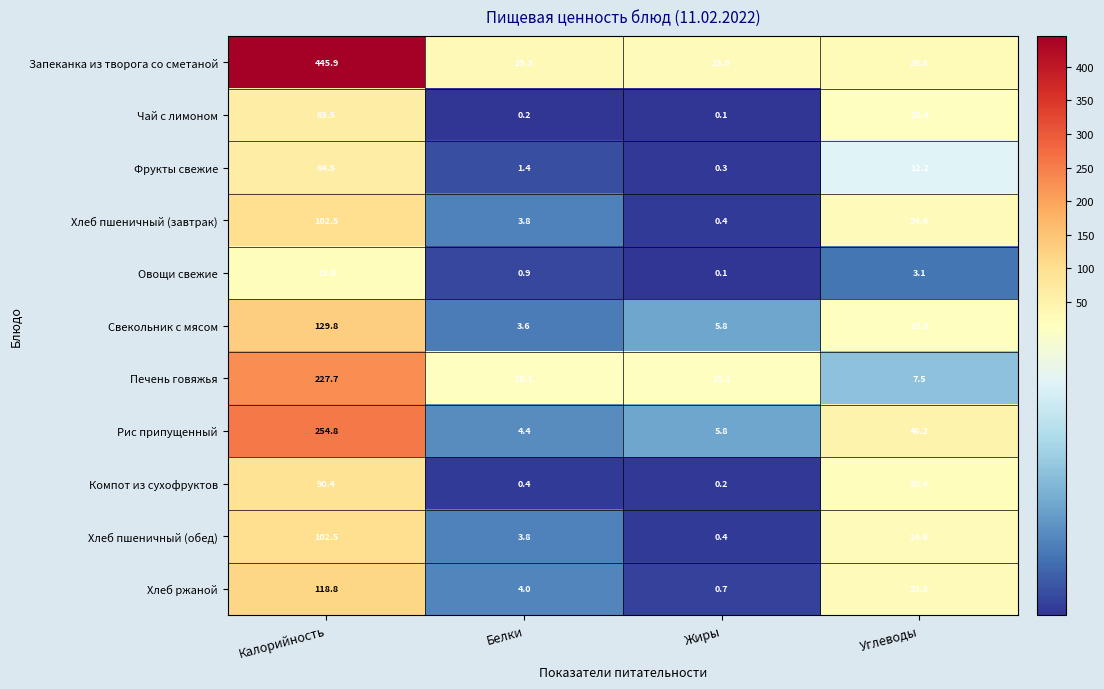

At how many categories does at least one series exceed 400?

1